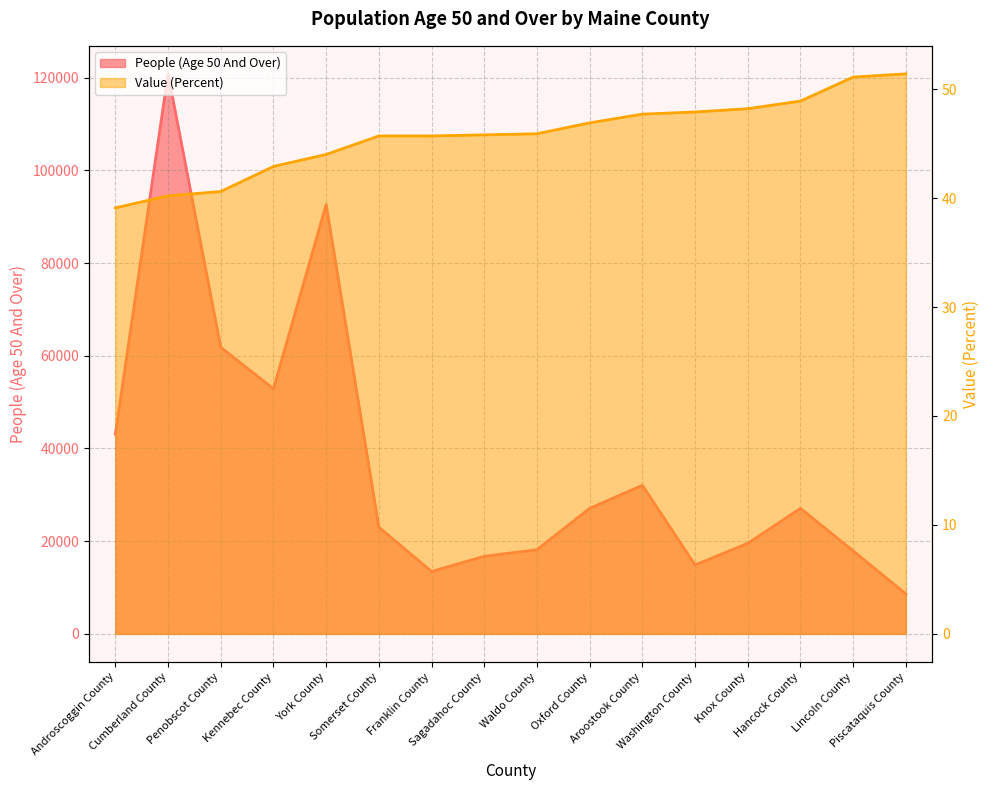

Which series has the largest range (max minus min)?

People (Age 50 And Over)